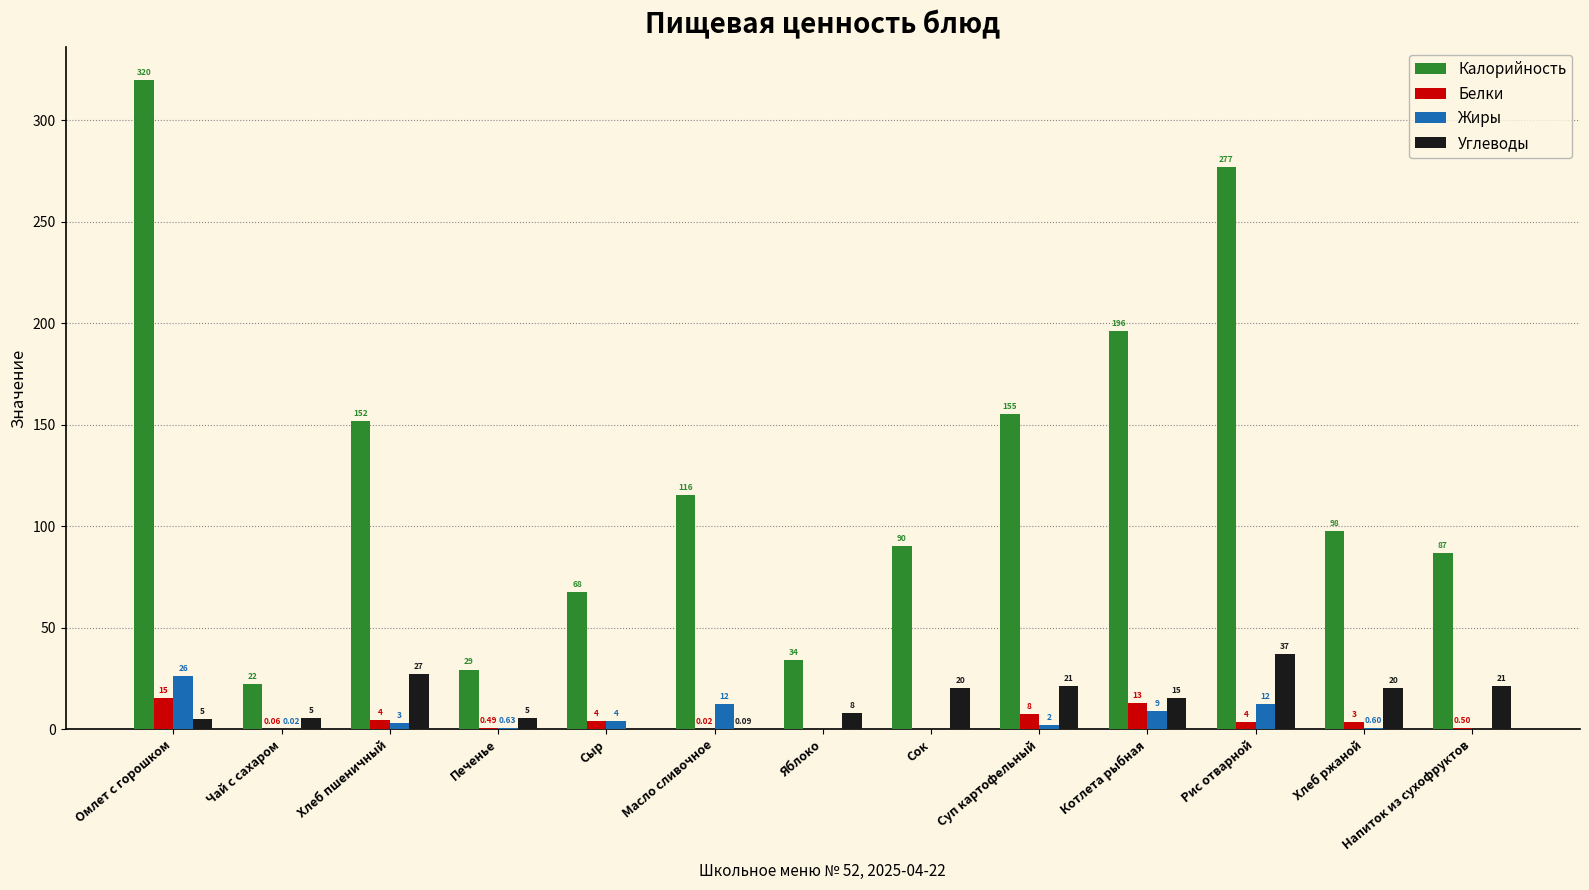

Which category has the highest value across all series?

Омлет с горошком